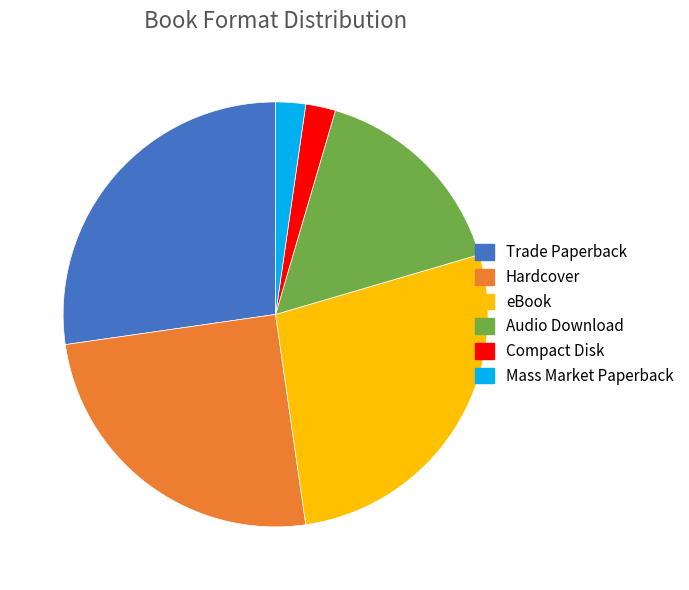

What is the ratio of the value at Trade Paperback to the value at Mass Market Paperback?

12.0